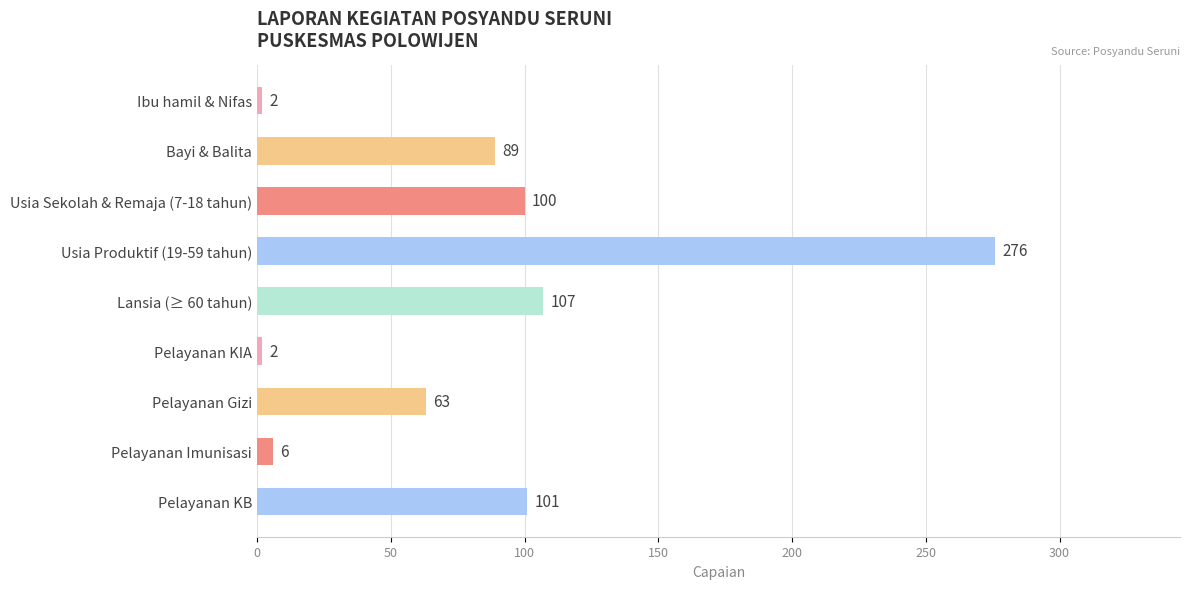

What is the change in value from Bayi & Balita to Usia Produktif (19-59 tahun)?

+187